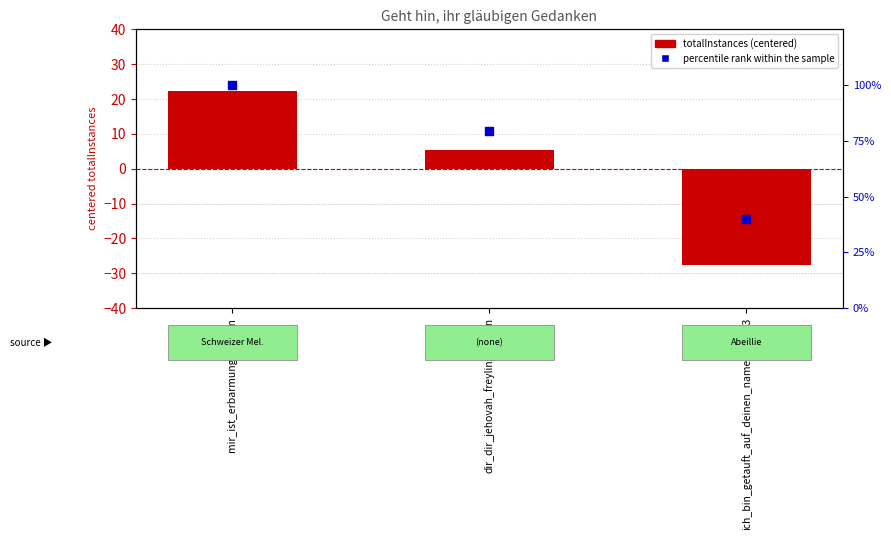

Which series has the largest total across all categories?

percentile rank within the sample